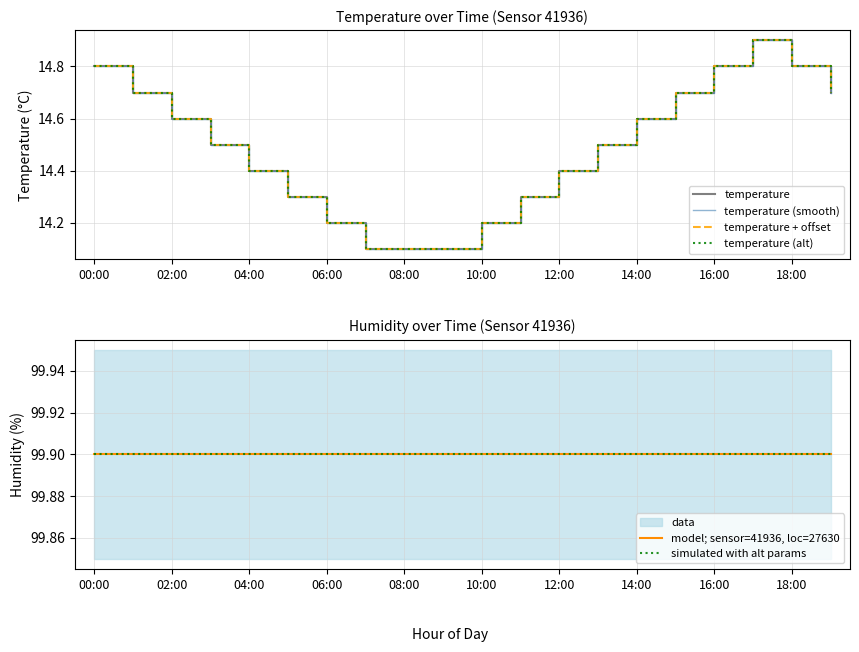

The value of temperature (alt) at 00:00 is 3.6. True or false?

False